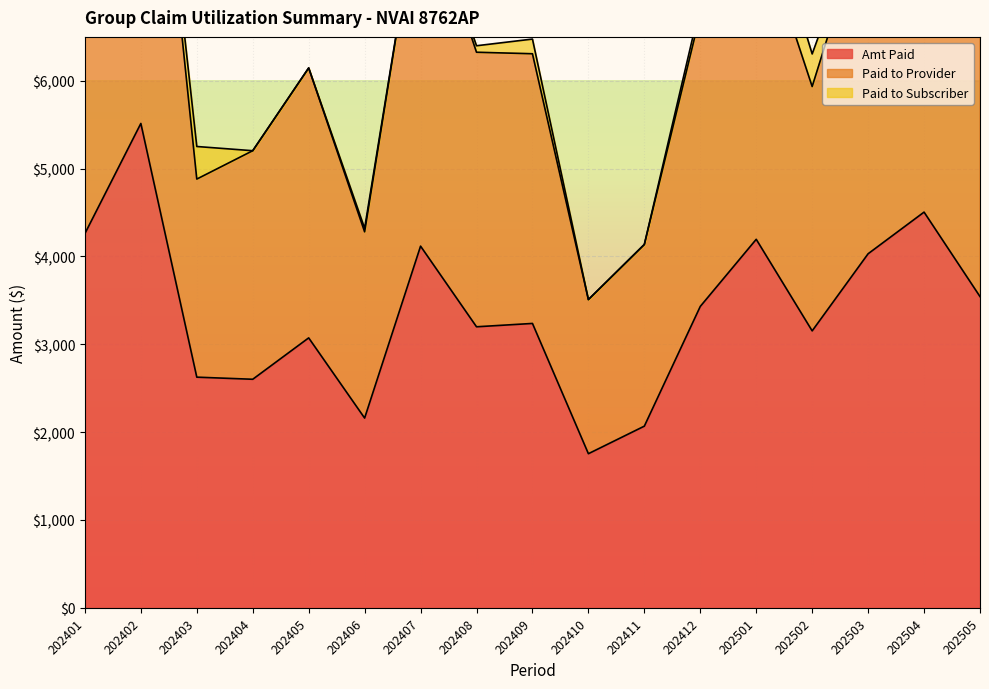

What is the difference between the highest and lowest values at 202407?

4117.6